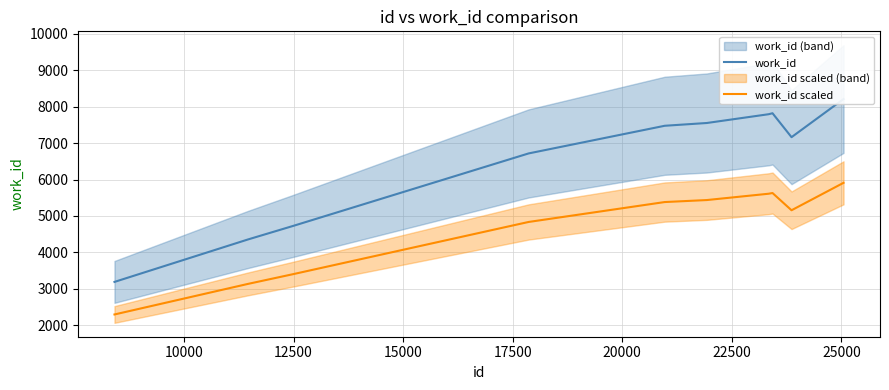

What is the smallest value displayed?

2297.5